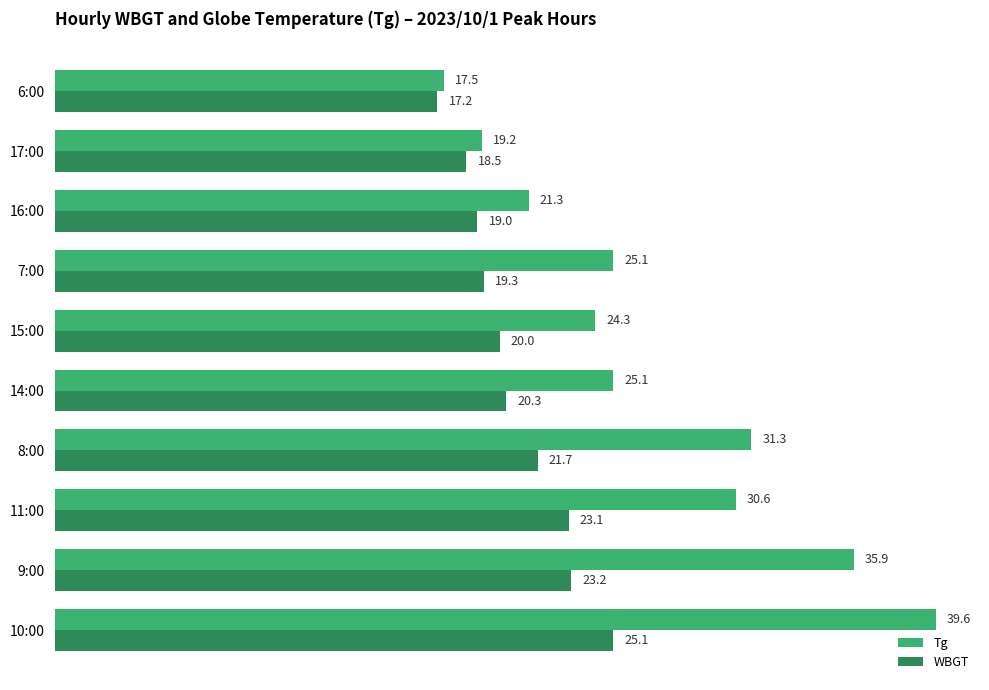

At which category does the chart reach its minimum across all series?

6:00